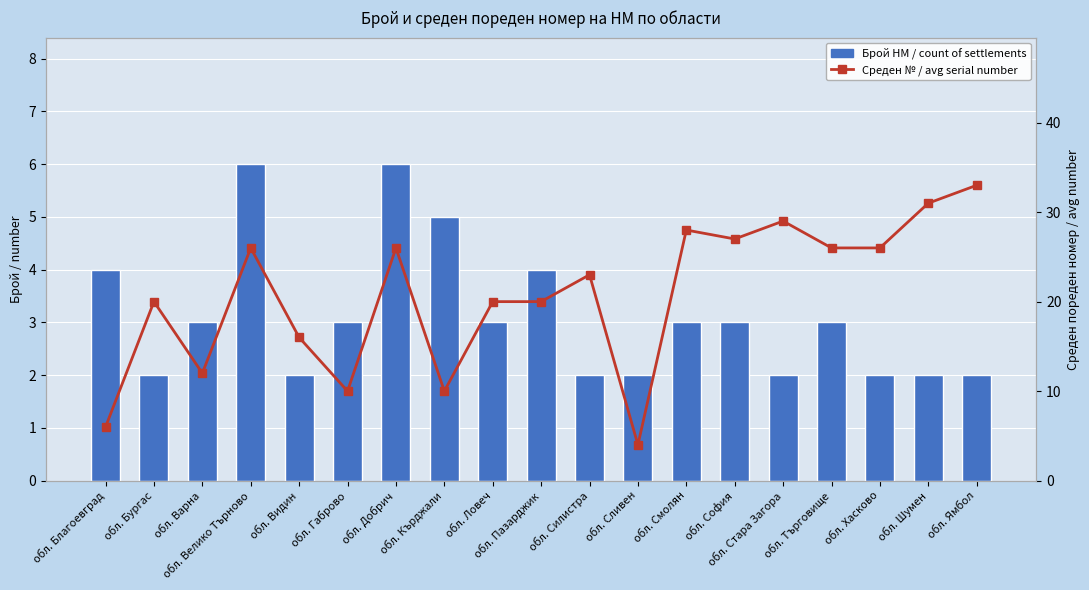

At which category is the sum across all series the highest?

обл. Ямбол